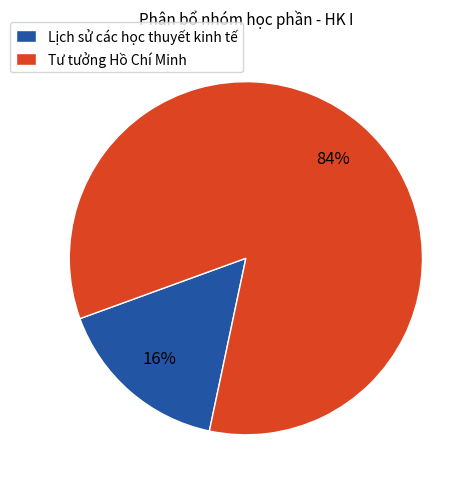

Is it true that Lịch sử các học thuyết kinh tế is 16% of the pie?

True